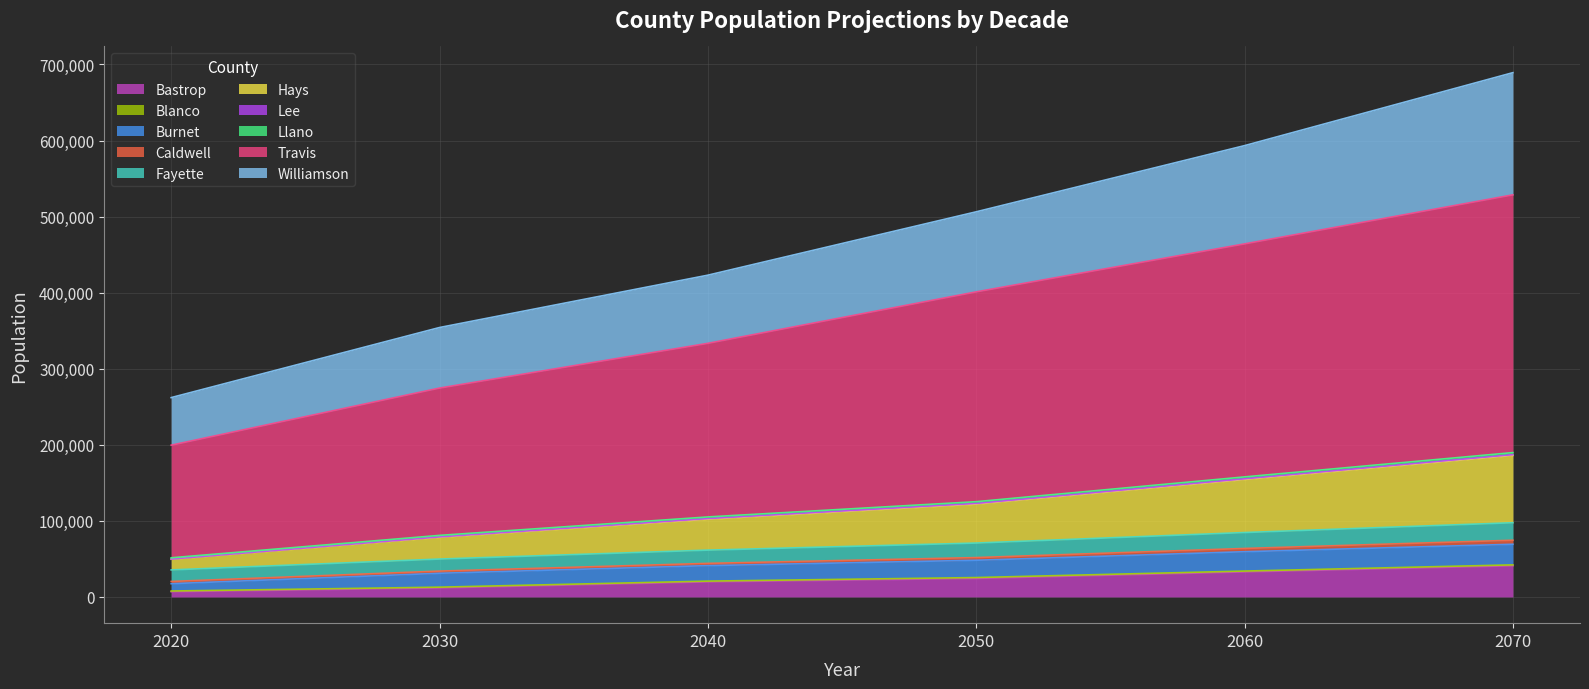

Which series has the largest total across all categories?

Travis